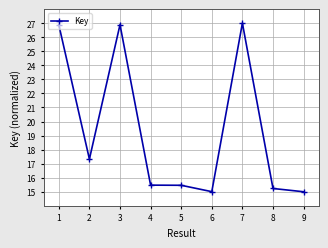

What is the difference between the values at 9 and 7?

12.0